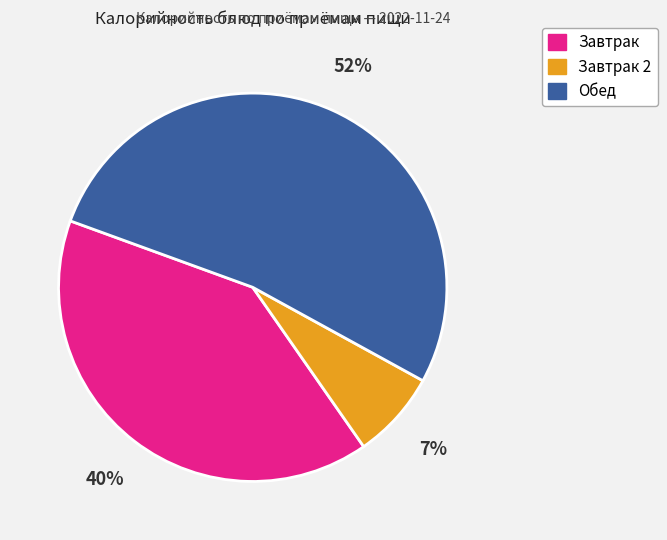

Is there any slice that represents more than half of the pie?

Yes